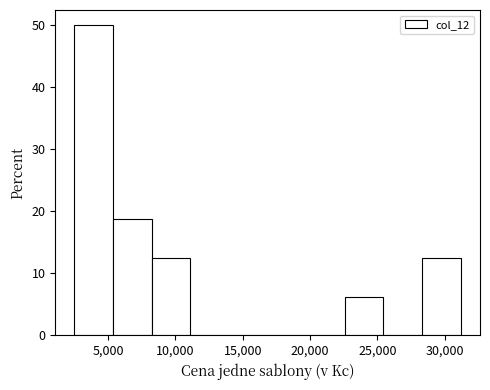

How tall is the bar that spans 28500 to 31000 on the x-axis? Neither the bar edges nor the heights are printed on the chart, so give them approximately, as read against the axes.

13